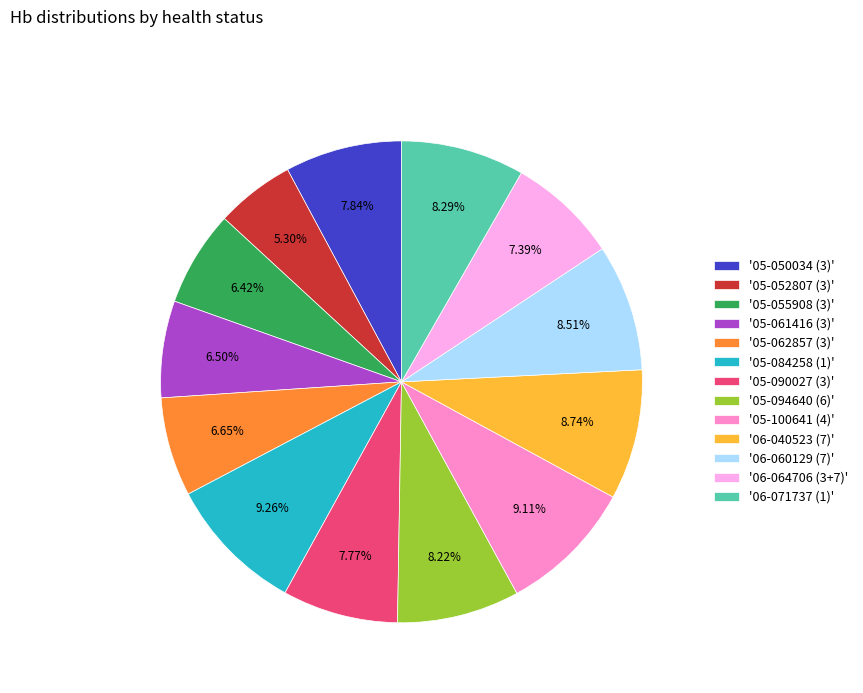

Is the sum of '06-071737 (1)' and '05-084258 (1)' greater than half?

No